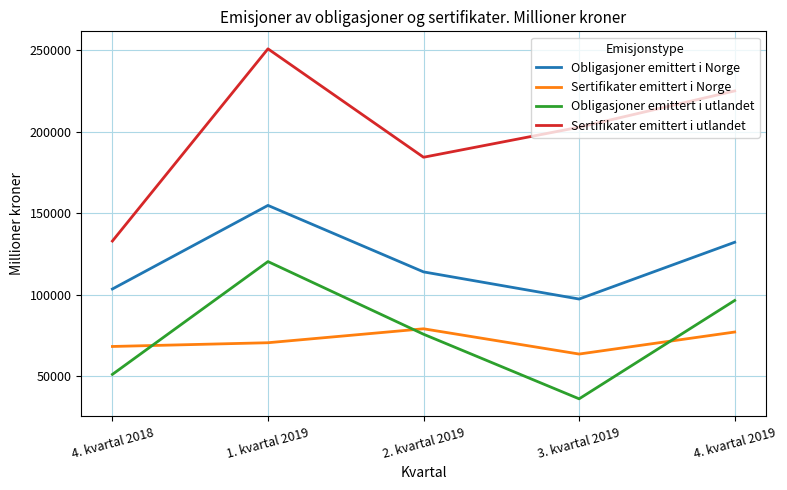

Reading left to right, extract all data points from this chart.

Obligasjoner emittert i Norge: 103449	154769	113951	97286	132146
Sertifikater emittert i Norge: 68163	70462	79024	63515	77039
Obligasjoner emittert i utlandet: 51028	120287	75677	36023	96404
Sertifikater emittert i utlandet: 132884	250893	184334	202777	225063